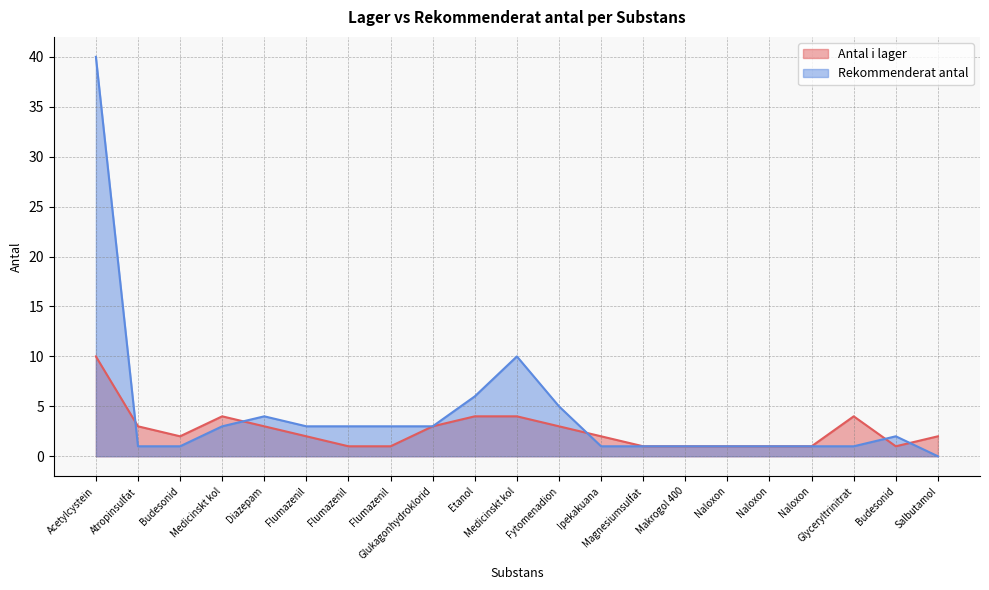

Where is the first local maximum for Rekommenderat antal?

Diazepam